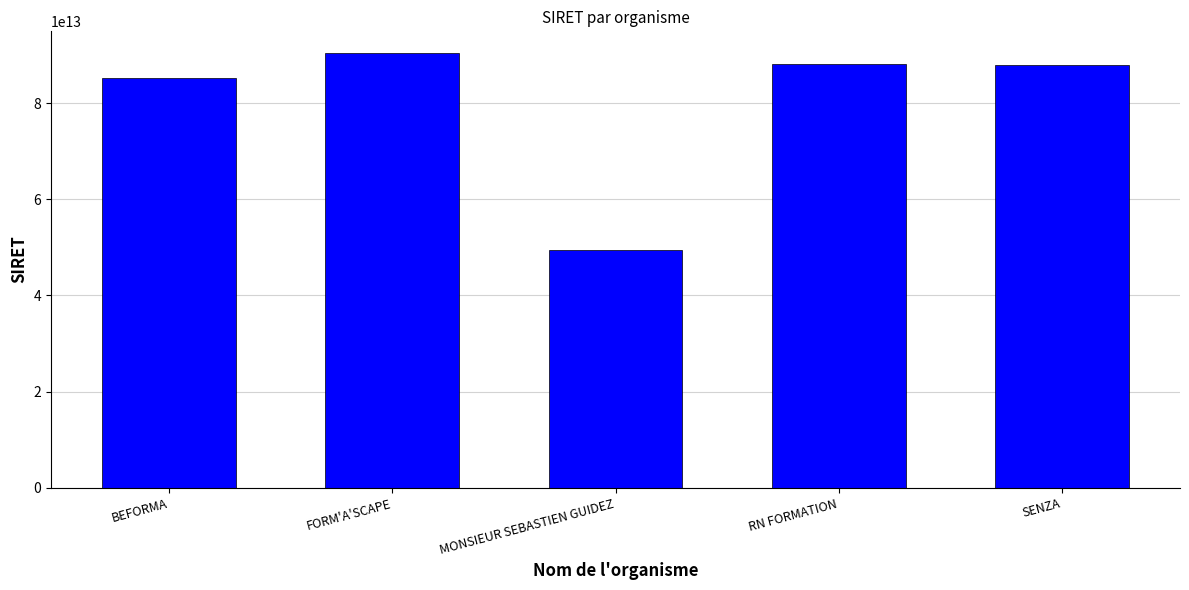

The chart shows a value of 49478184200047 at MONSIEUR SEBASTIEN GUIDEZ. True or false?

True